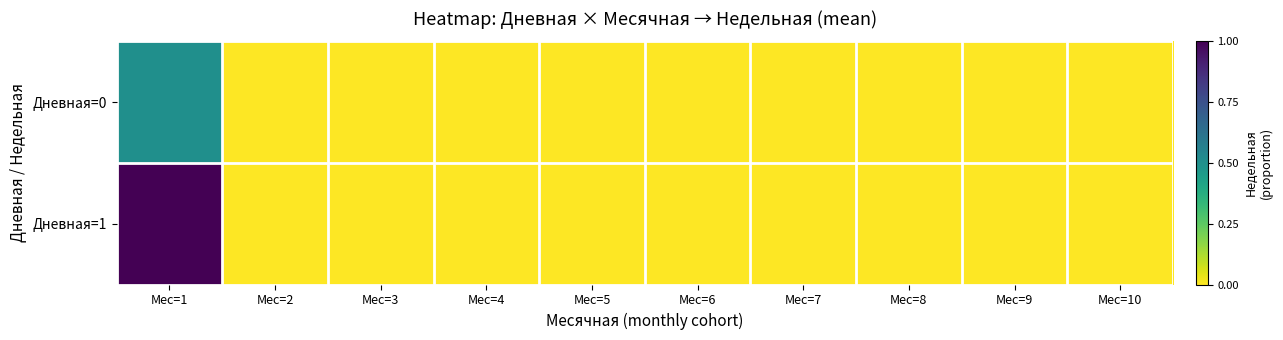

What is the greatest value displayed?

1.0